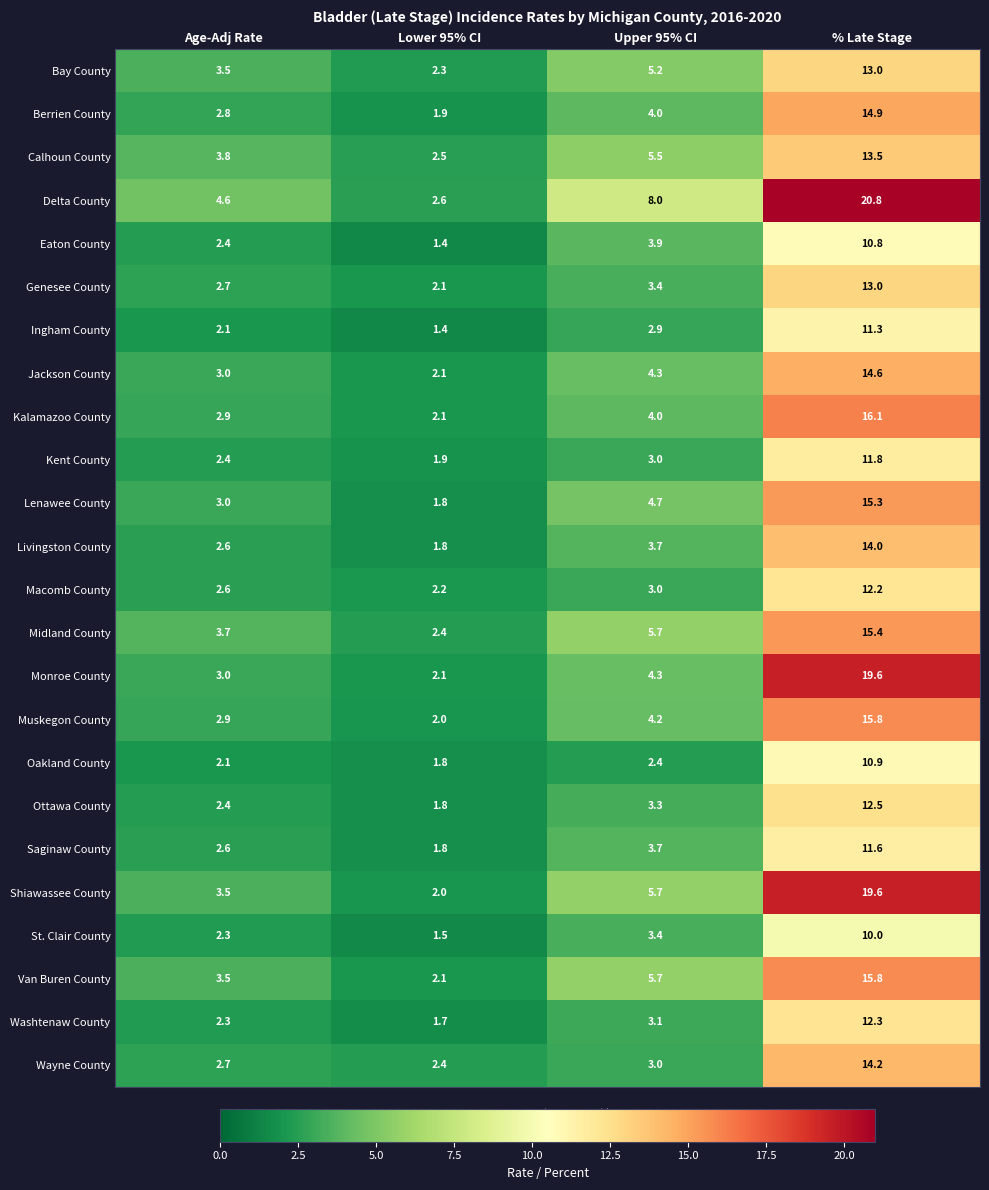

Rank the categories by Livingston County value from highest to lowest.

% Late Stage, Upper 95% CI, Age-Adj Rate, Lower 95% CI